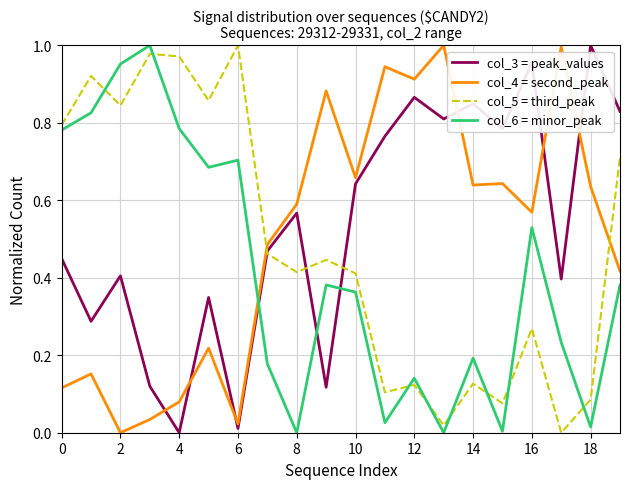

What are all the series names shown in the legend?

col_3 = peak_values, col_4 = second_peak, col_5 = third_peak, col_6 = minor_peak